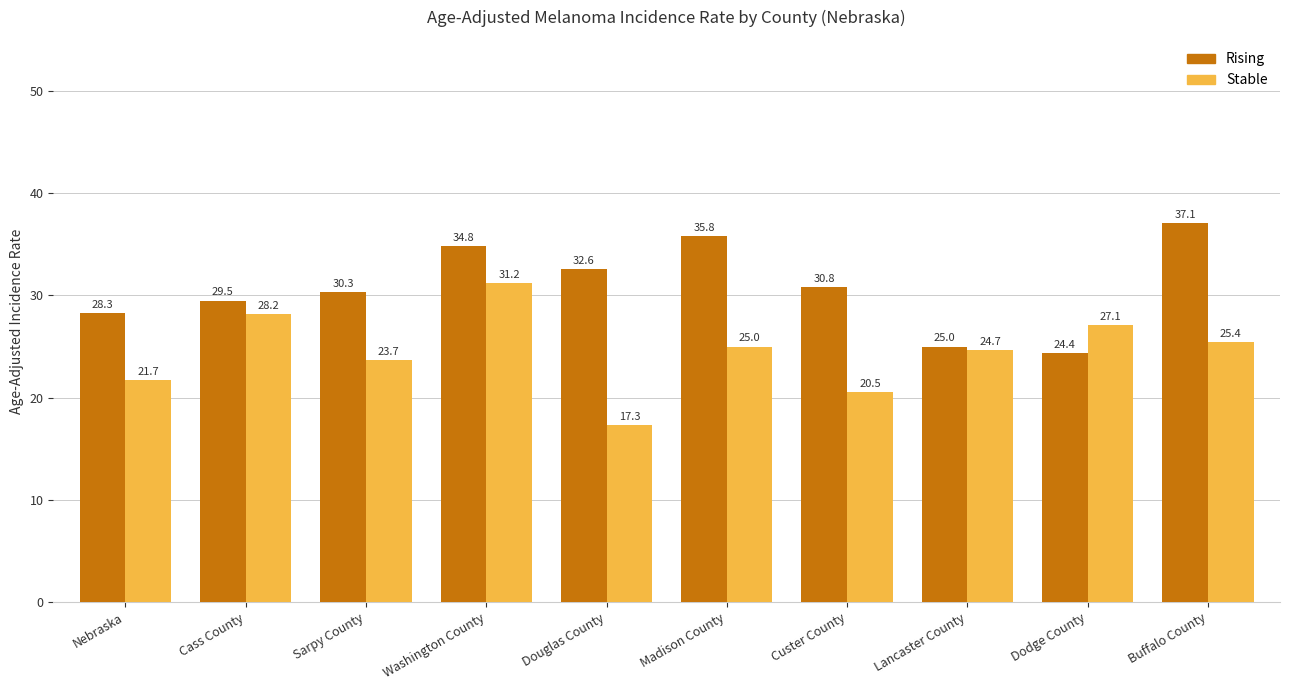

Reading left to right, extract all data points from this chart.

Rising: 28.3	29.5	30.3	34.8	32.6	35.8	30.8	25.0	24.4	37.1
Stable: 21.7	28.2	23.7	31.2	17.3	25.0	20.5	24.7	27.1	25.4